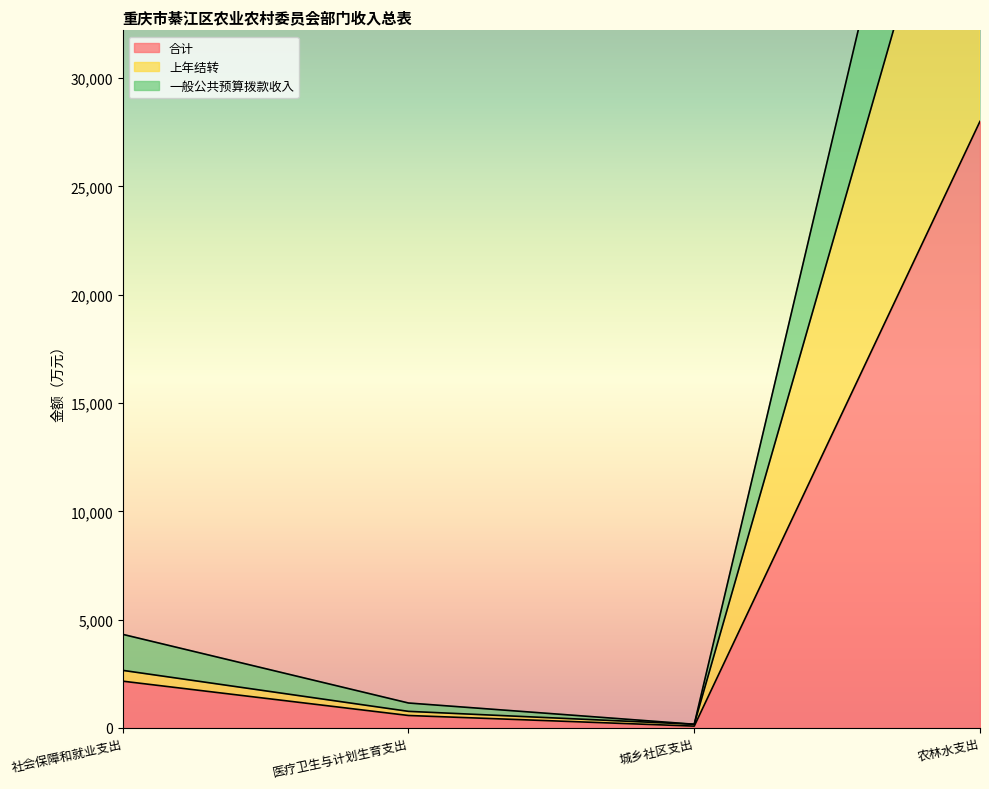

What is the minimum value for 一般公共预算拨款收入?

171.5